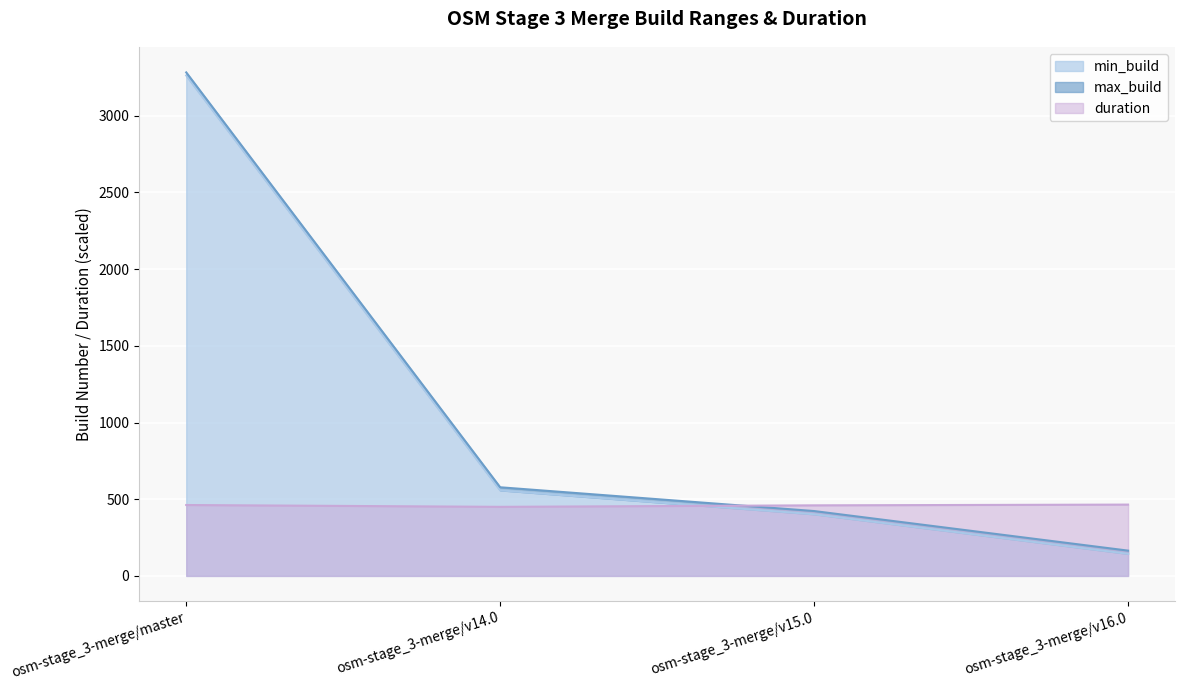

How many values in the duration series exceed 462?

2